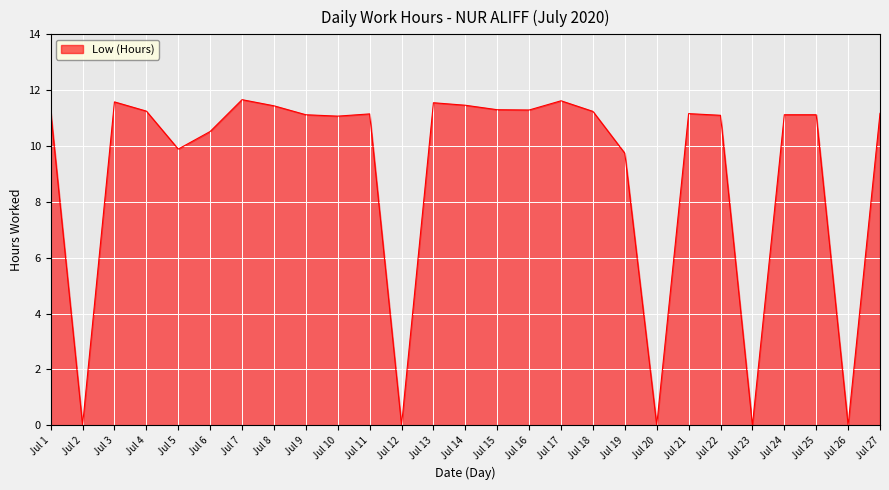

What is the maximum value shown in the chart?

11.7